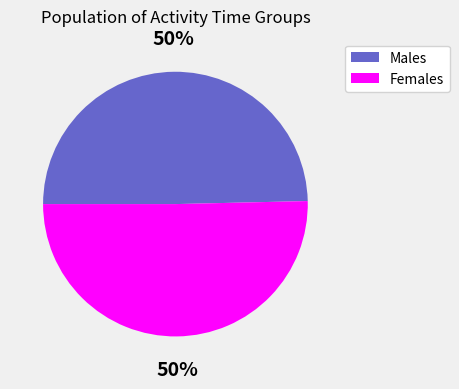

To the nearest percent, what is the average slice percentage?

50%